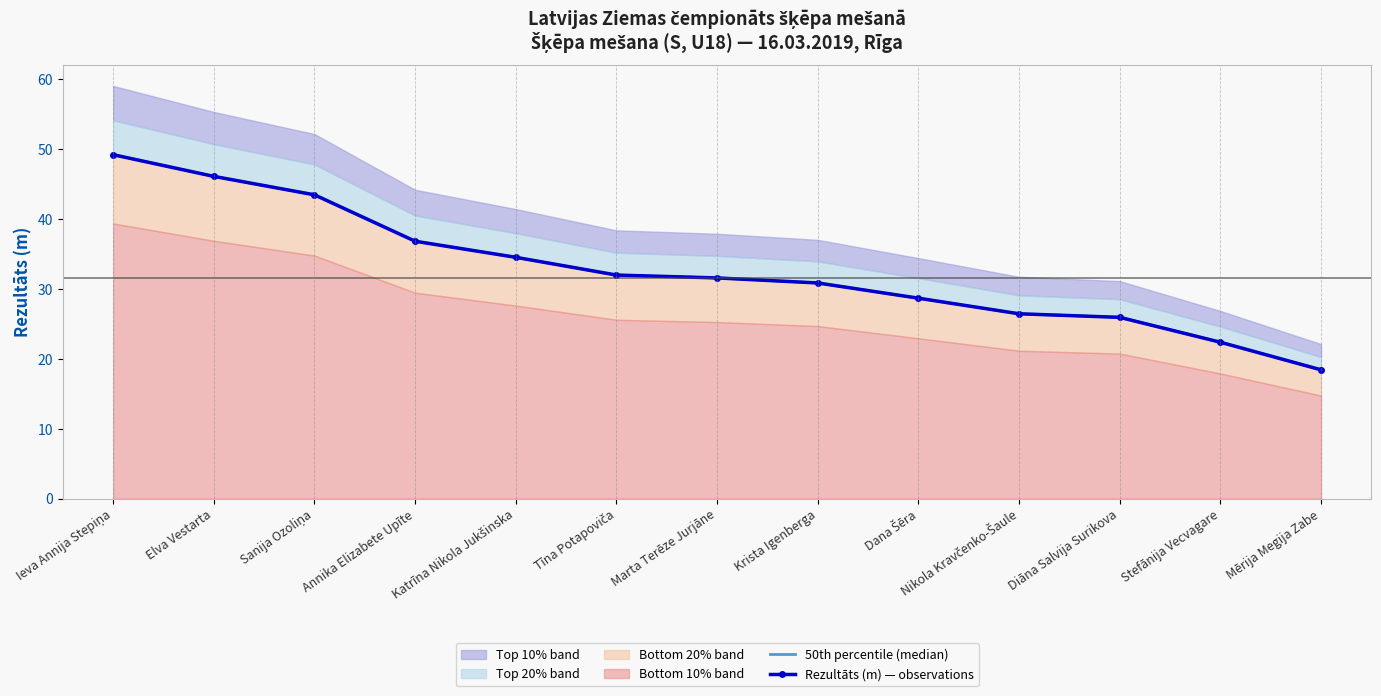

Which series has the largest range (max minus min)?

50th percentile (median)